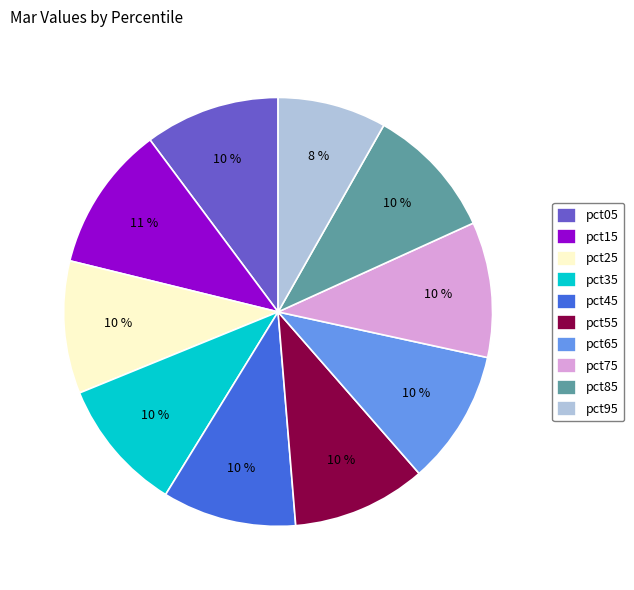

The pct05 slice represents 10% of the pie. True or false?

True